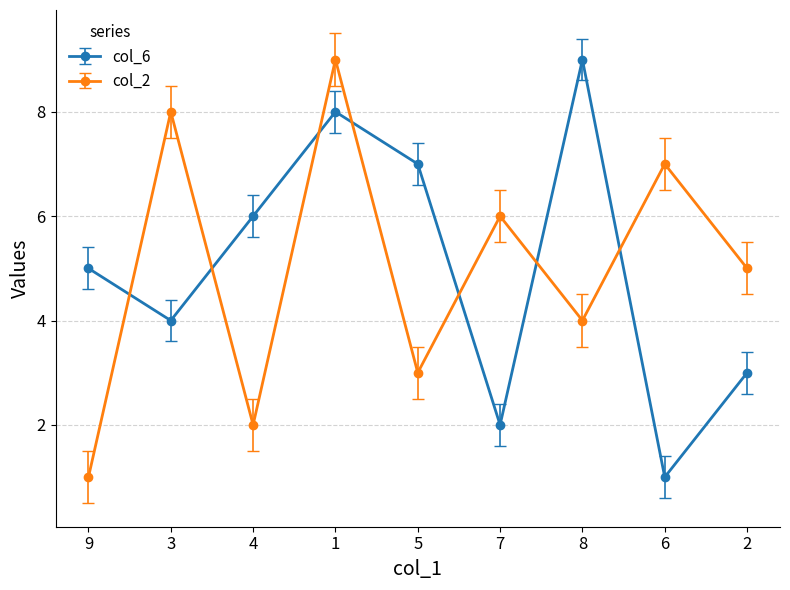

Does the chart have visible grid lines?

Yes